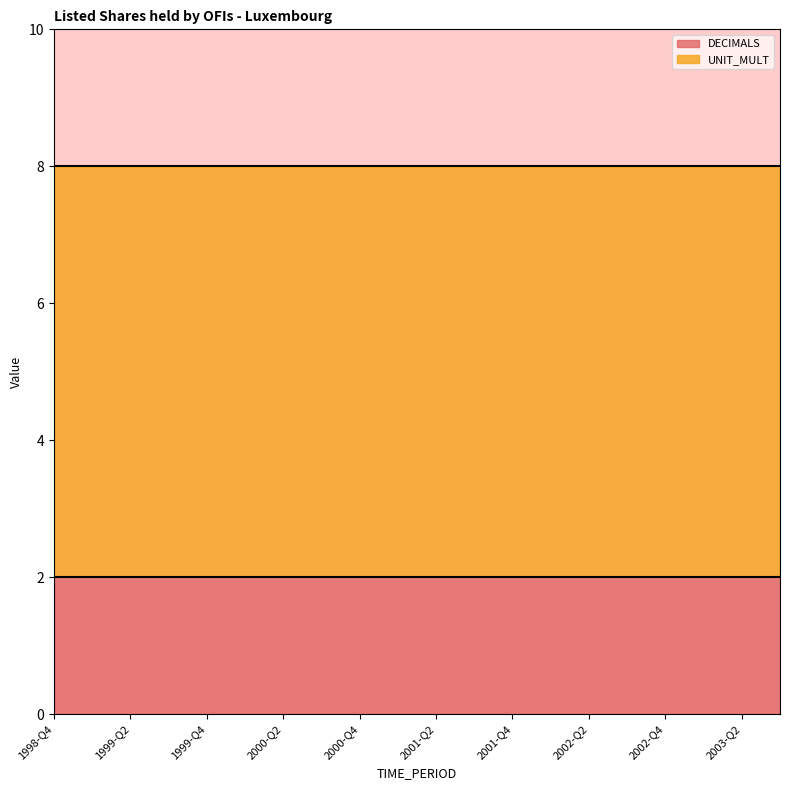

What position from the right is 2000-Q1?

15